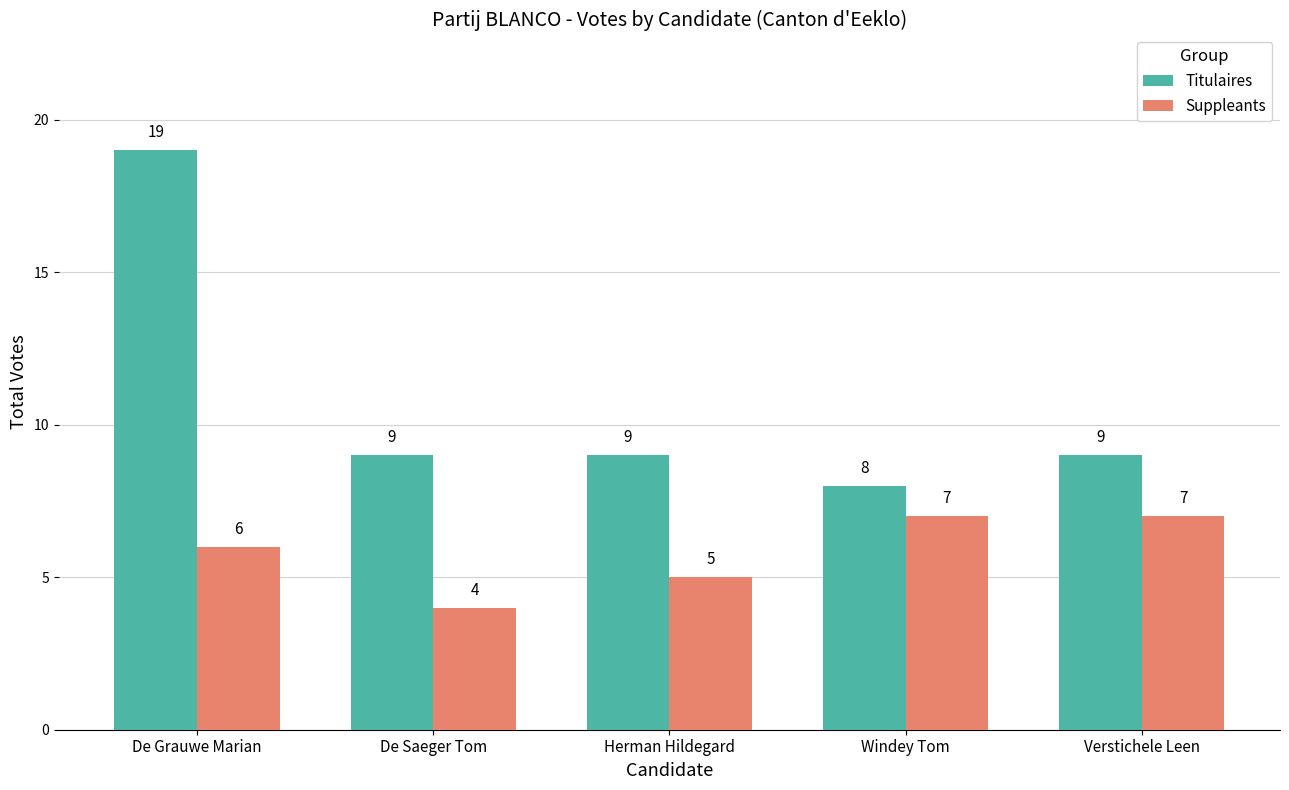

What is the smallest value displayed?

4